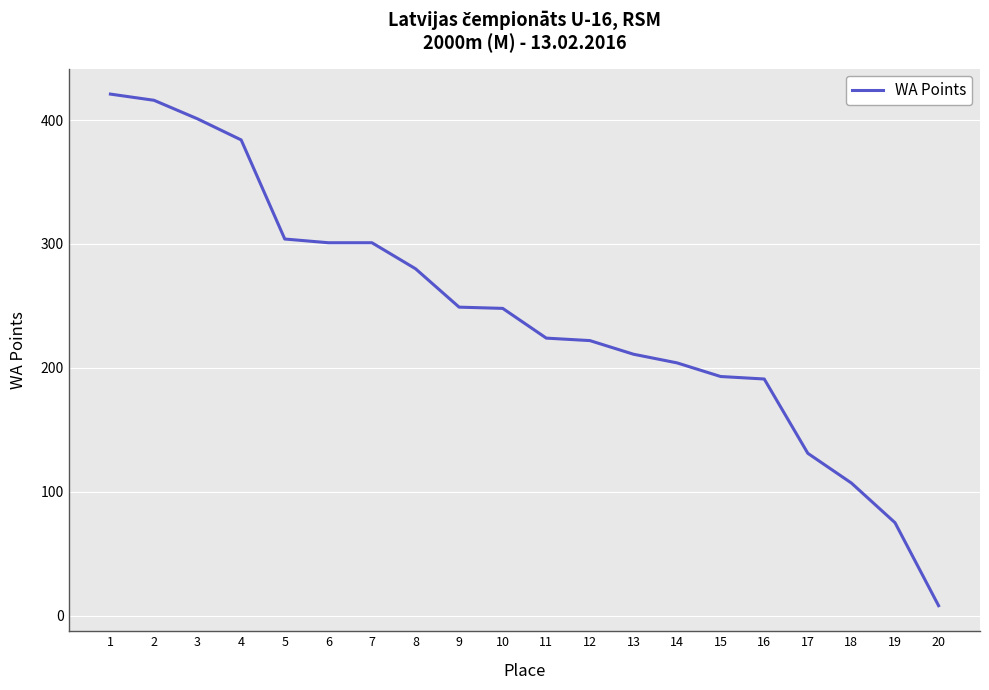

True or false: the data shows 384 at 4.

True